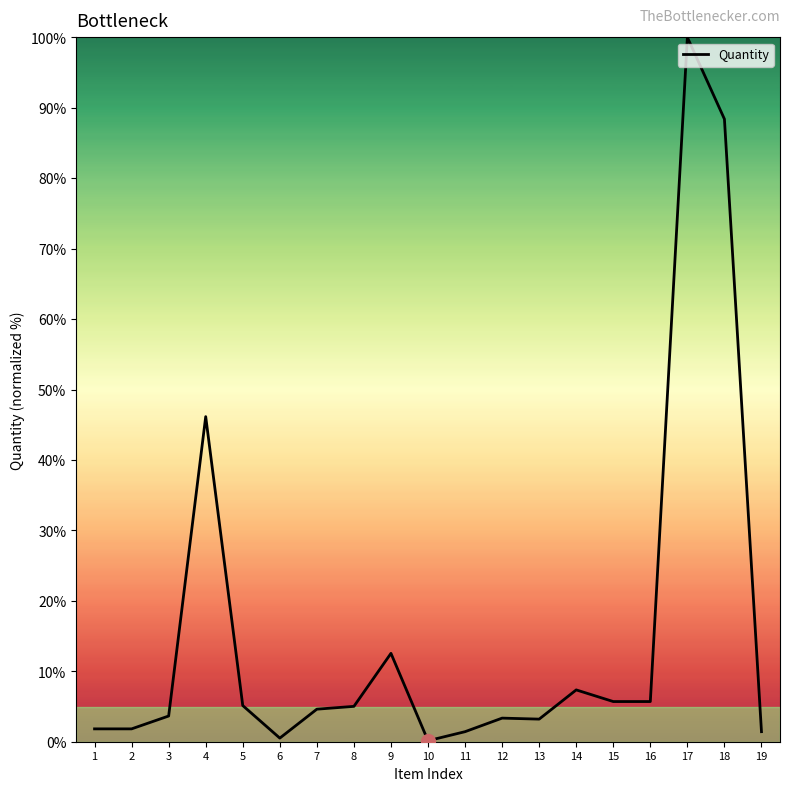

Does the chart have visible grid lines?

No